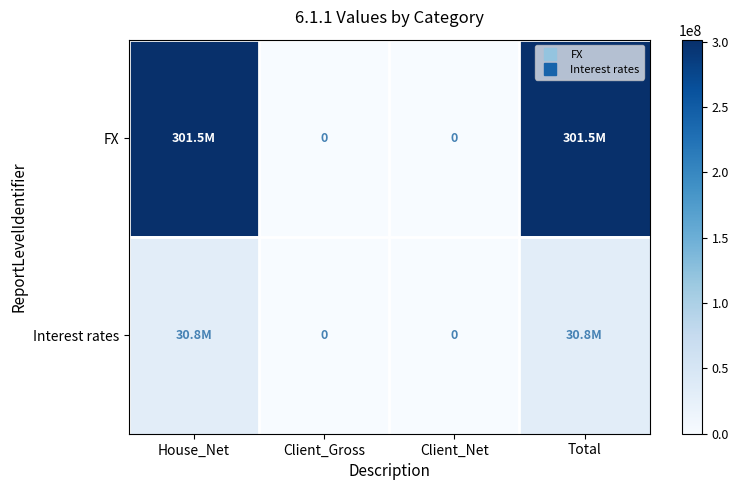

The Interest rates series shows 30836538.2 at House_Net. True or false?

True